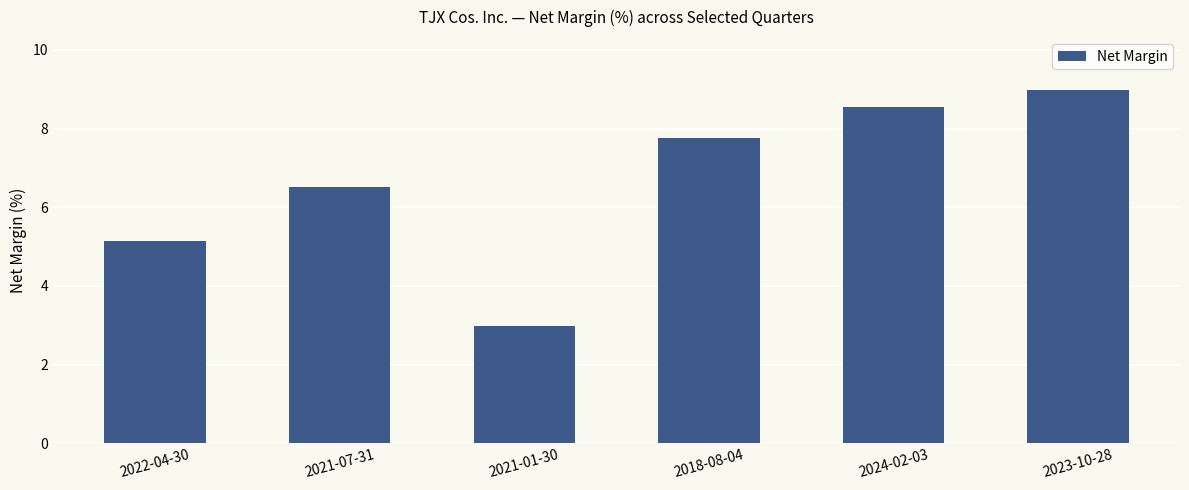

Rank the categories by value from lowest to highest.

2021-01-30, 2022-04-30, 2021-07-31, 2018-08-04, 2024-02-03, 2023-10-28